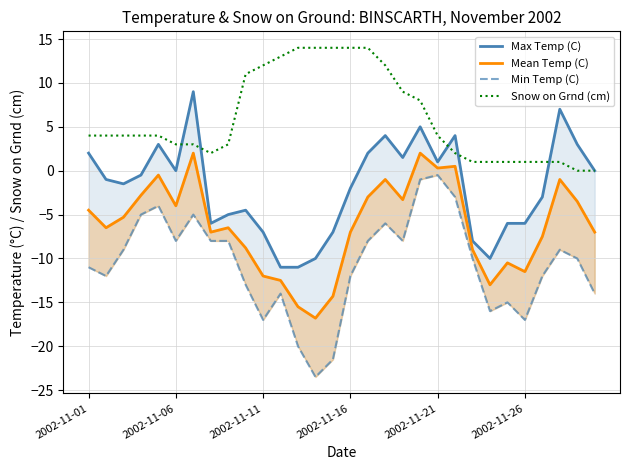

How many values in Max Temp (C) are below zero?

17